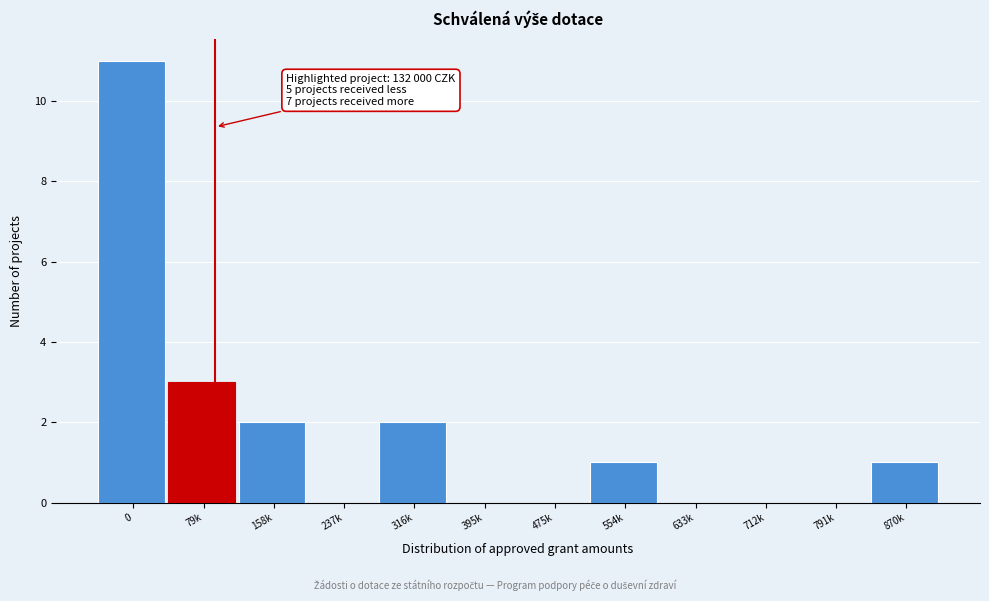

Reading left to right, list all the values displayed in this chart.

0=11	79k=3	158k=2	237k=0	316k=2	395k=0	475k=0	554k=1	633k=0	712k=0	791k=0	870k=1